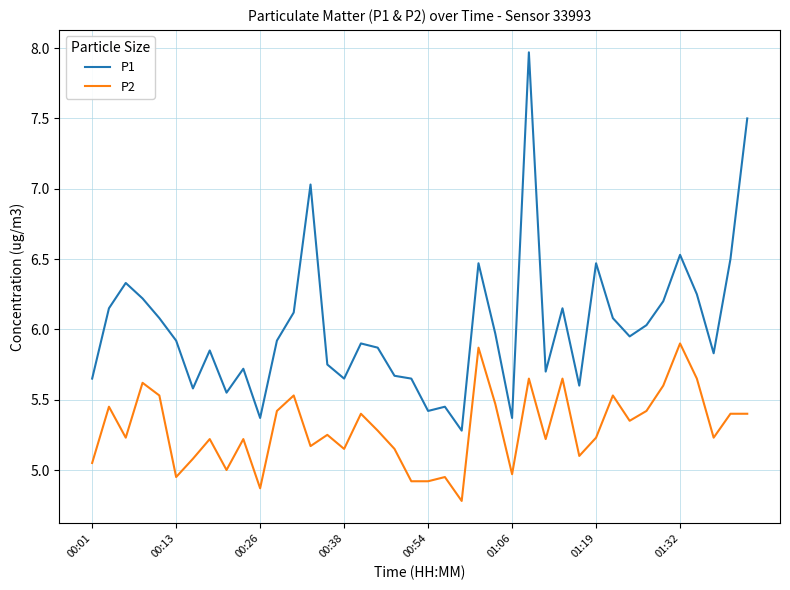

What is the difference between the maximum and minimum values in the P2 series?

1.1